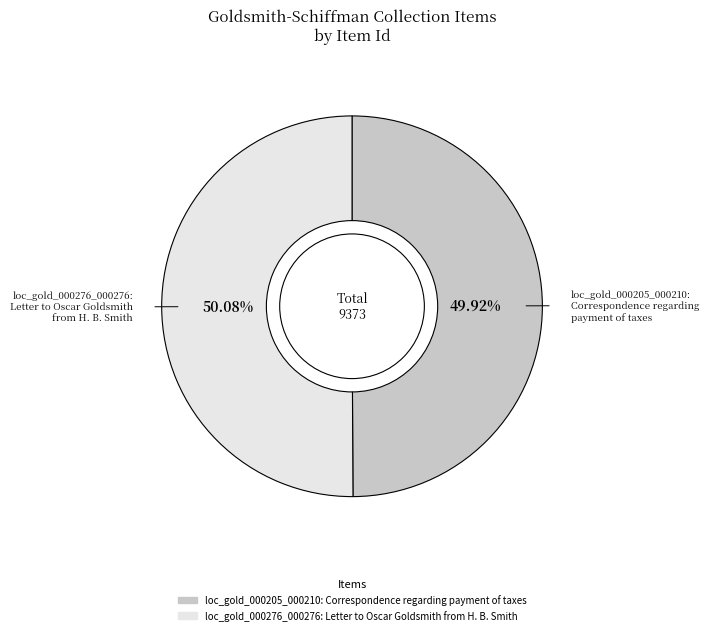

Combined, do loc_gold_000276_000276: Letter to Oscar Goldsmith from H. B. Smith and loc_gold_000205_000210: Correspondence regarding payment of taxes account for over 50%?

Yes